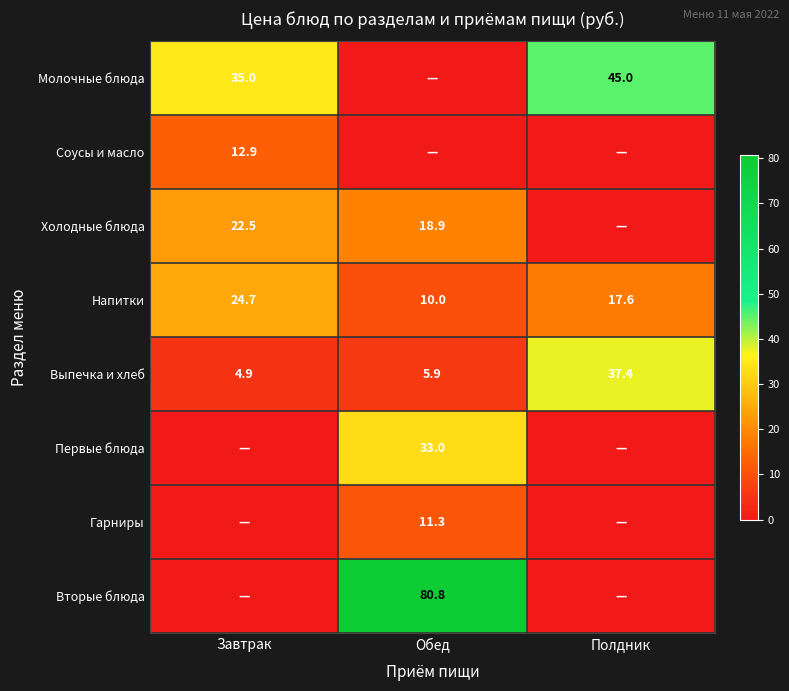

List the labels in order of Выпечка и хлеб value, largest first.

Полдник, Обед, Завтрак